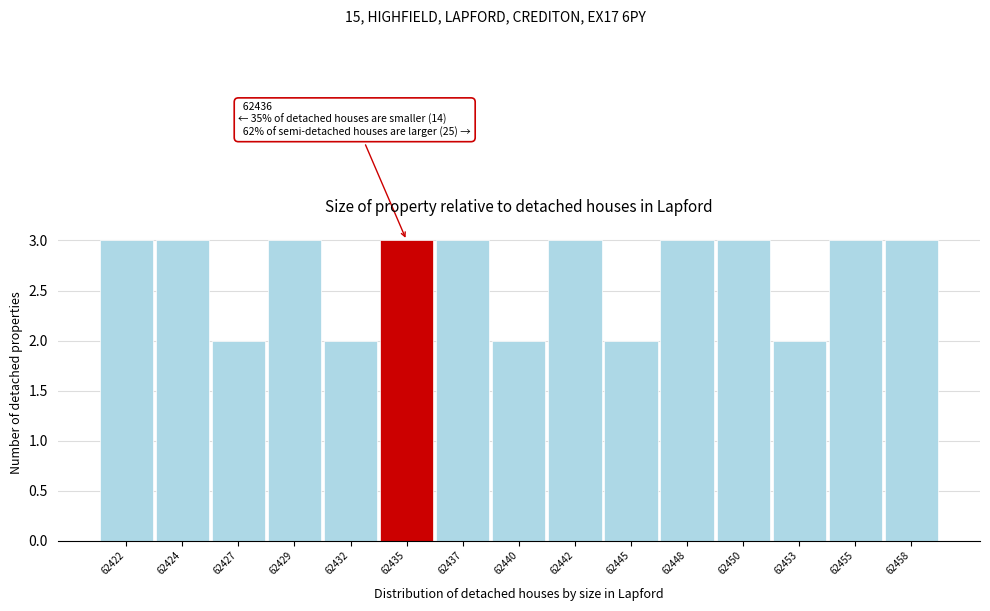

Reading right to left, list all the values displayed in this chart.

62458=3	62455=3	62453=2	62450=3	62448=3	62445=2	62442=3	62440=2	62437=3	62435=3	62432=2	62429=3	62427=2	62424=3	62422=3